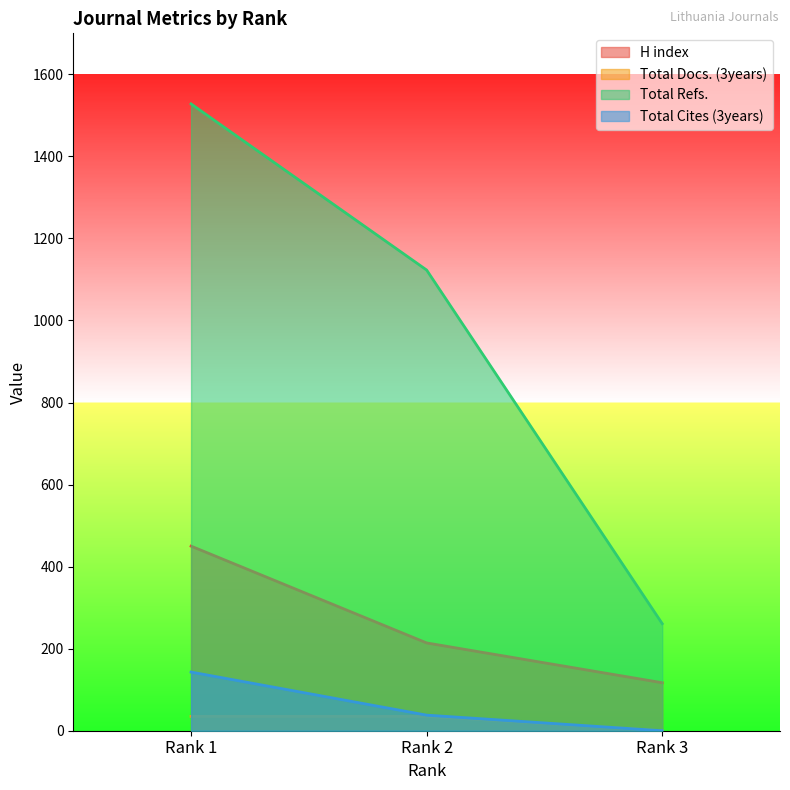

Which series has the widest spread of values?

Total Refs.